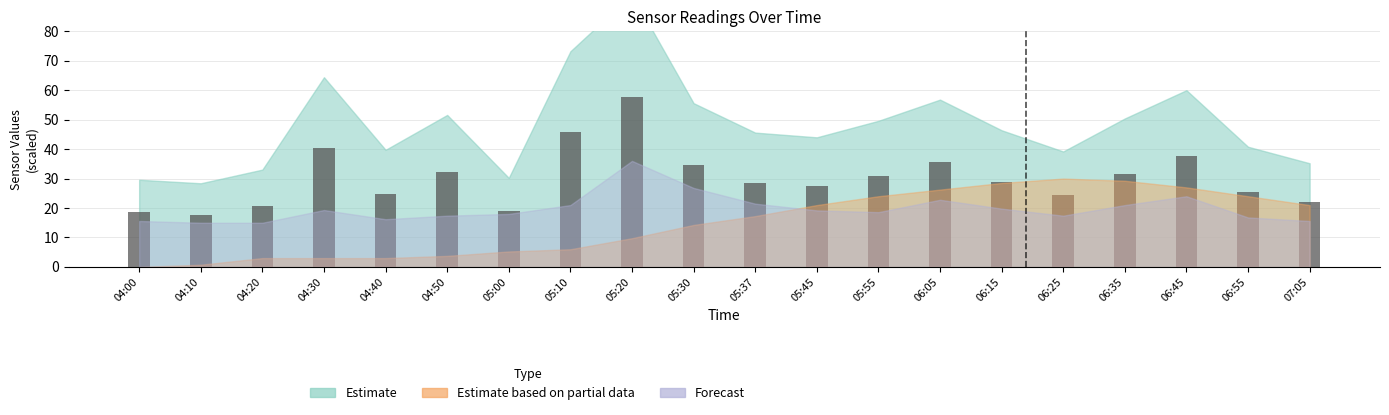

The chart shows a value of 31.0 at 05:55. True or false?

True